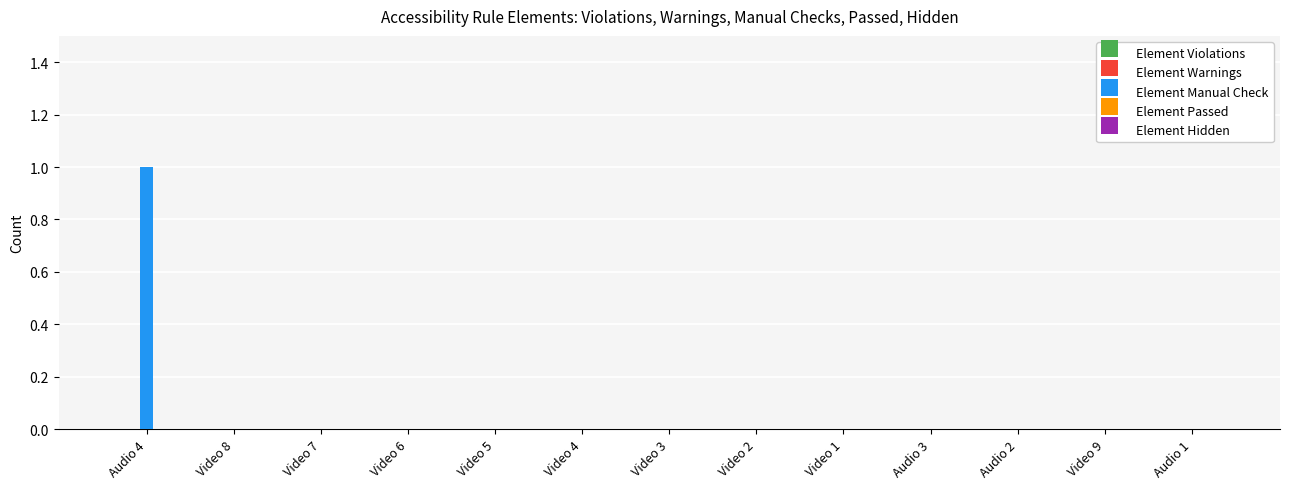

Are the bars horizontal?

No